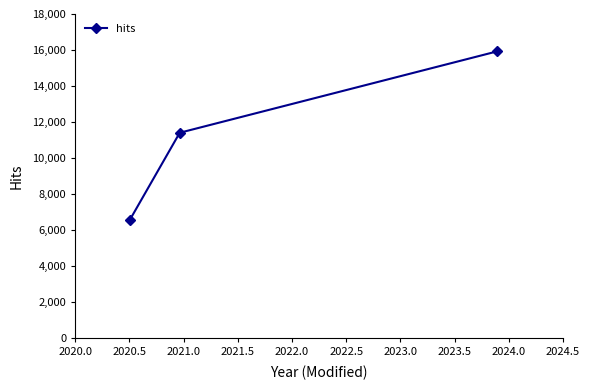

How many data points are less than 11404?

1